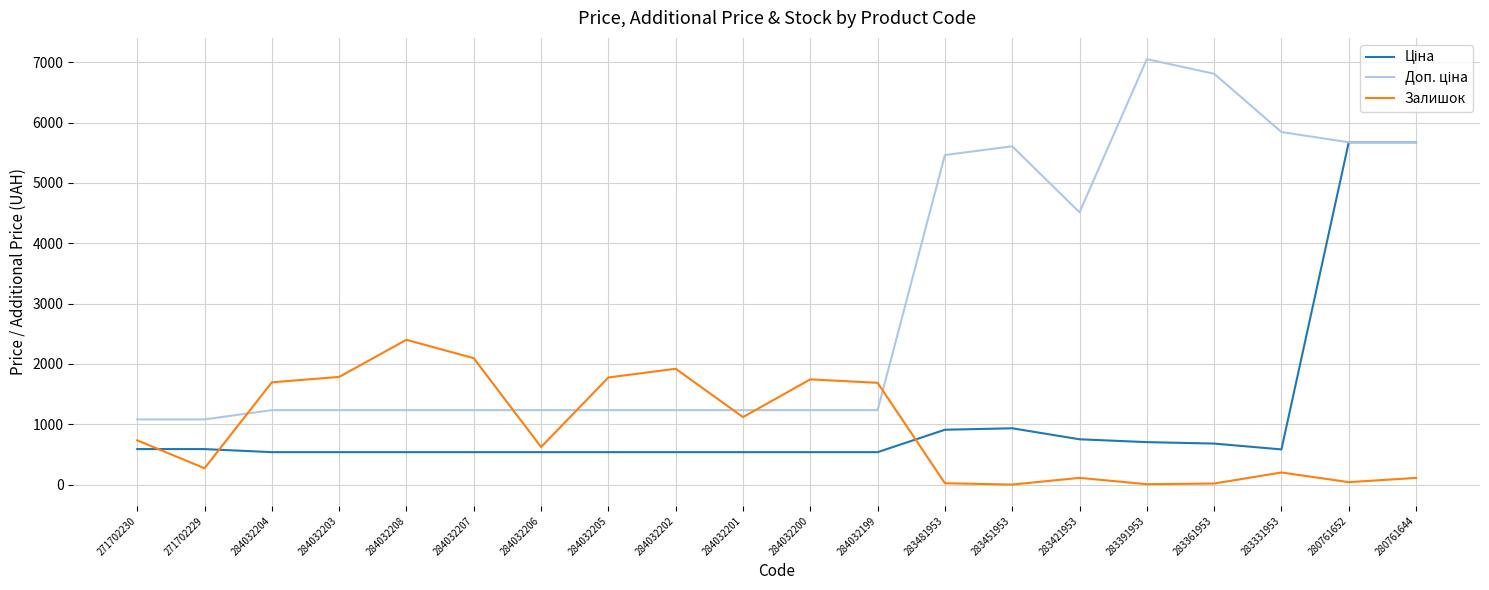

Is it true that Залишок equals 2658.3 at 284032199?

False